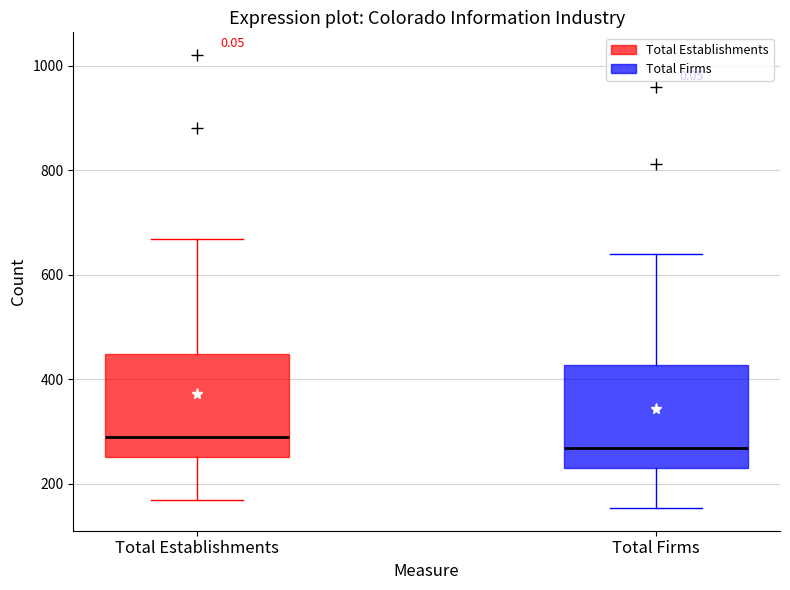

Where is the upper edge of the box for Total Firms on the y-axis? The values are not printed on the chart, so give them approximately, as read against the axis.

420